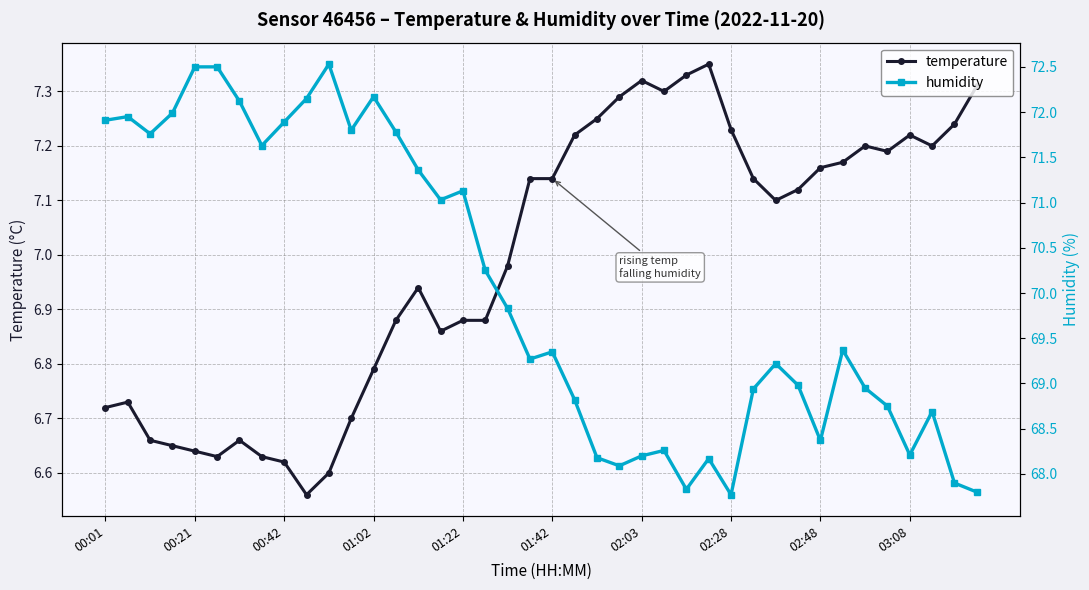

How many data points does each series have?

40